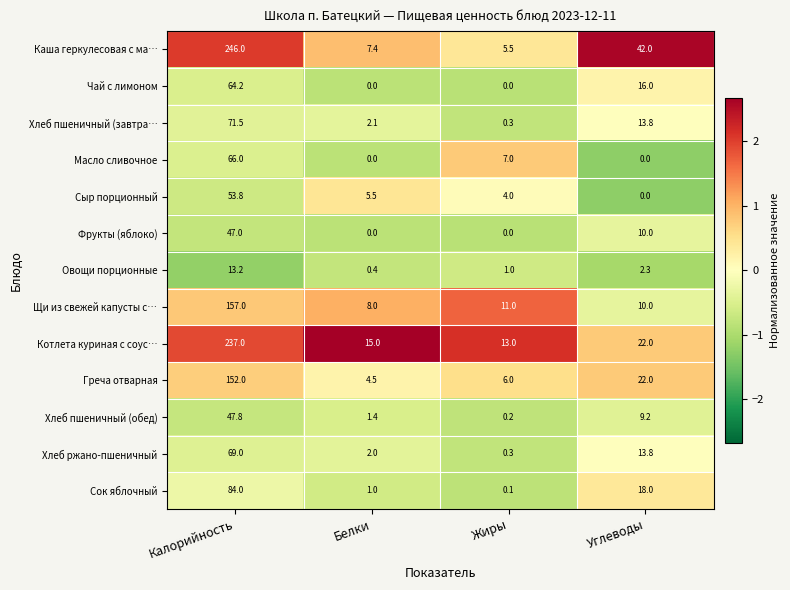

Between Белки and Жиры, which series saw the biggest shift?

Масло сливочное